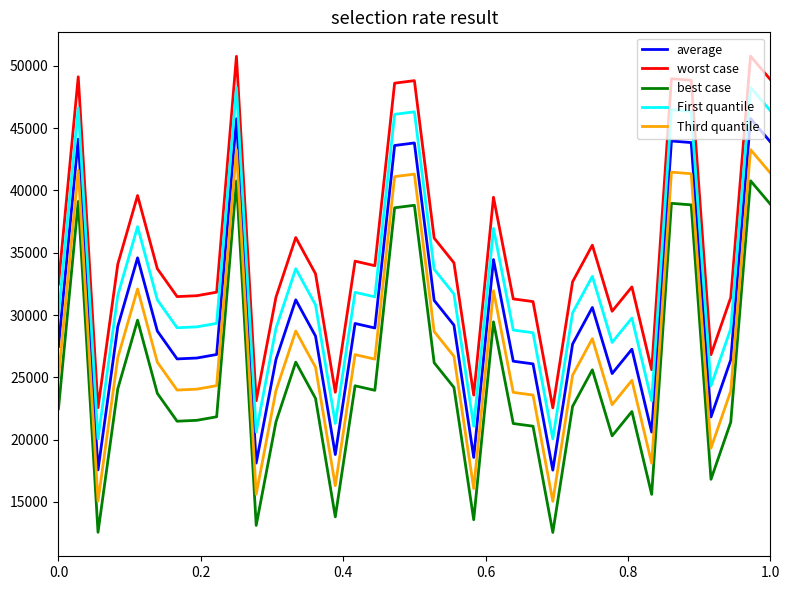

True or false: worst case and best case intersect in this chart.

False